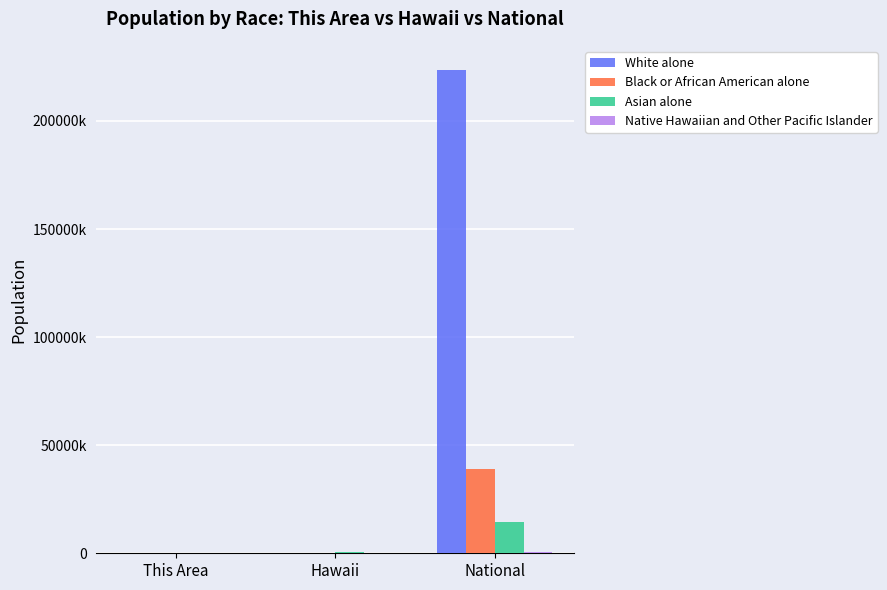

Which has a higher value, This Area or Hawaii?

Hawaii